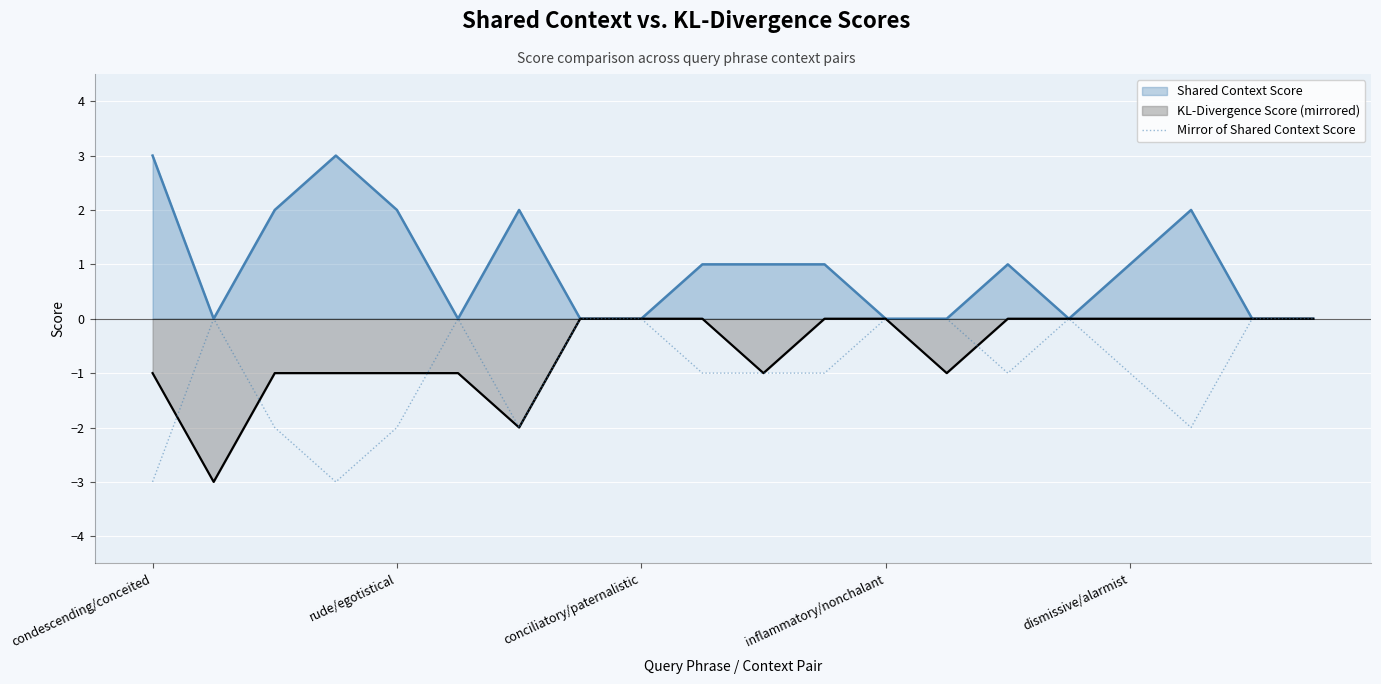

What is the smallest value displayed?

-3